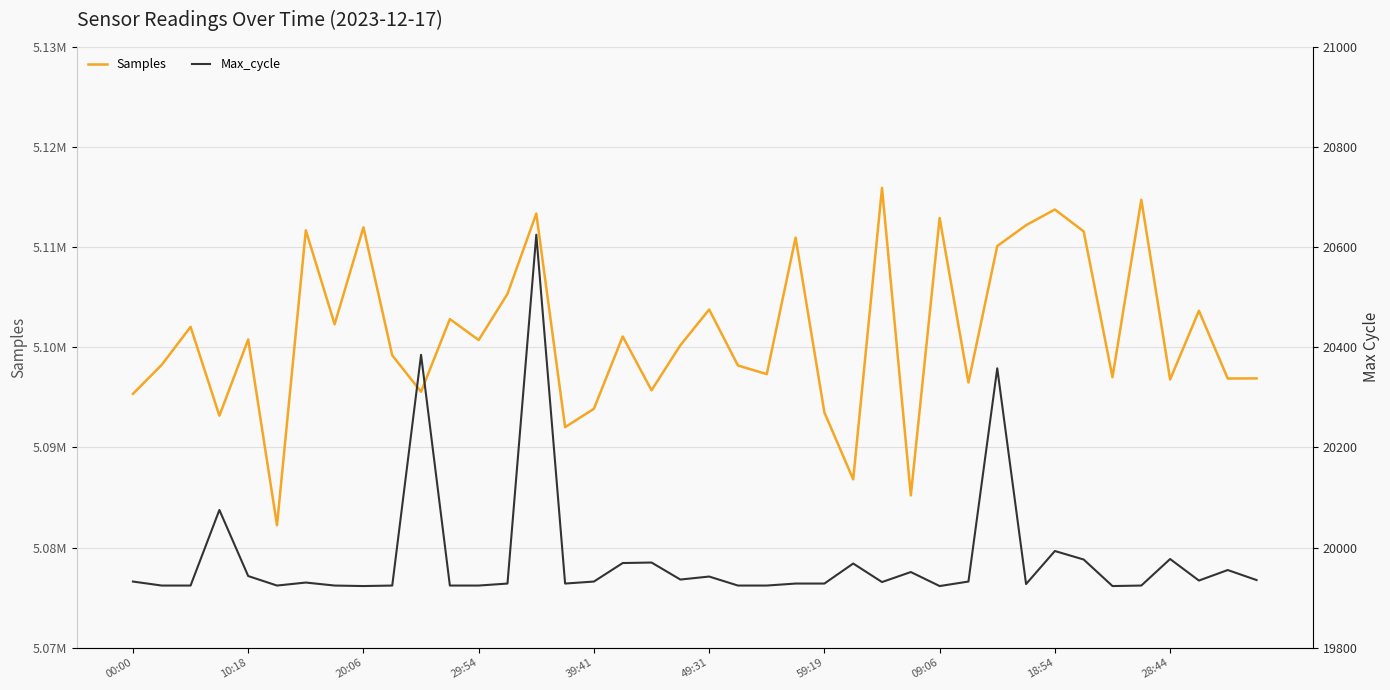

What is the value of the Max_cycle point at the 13th from the left?

19924